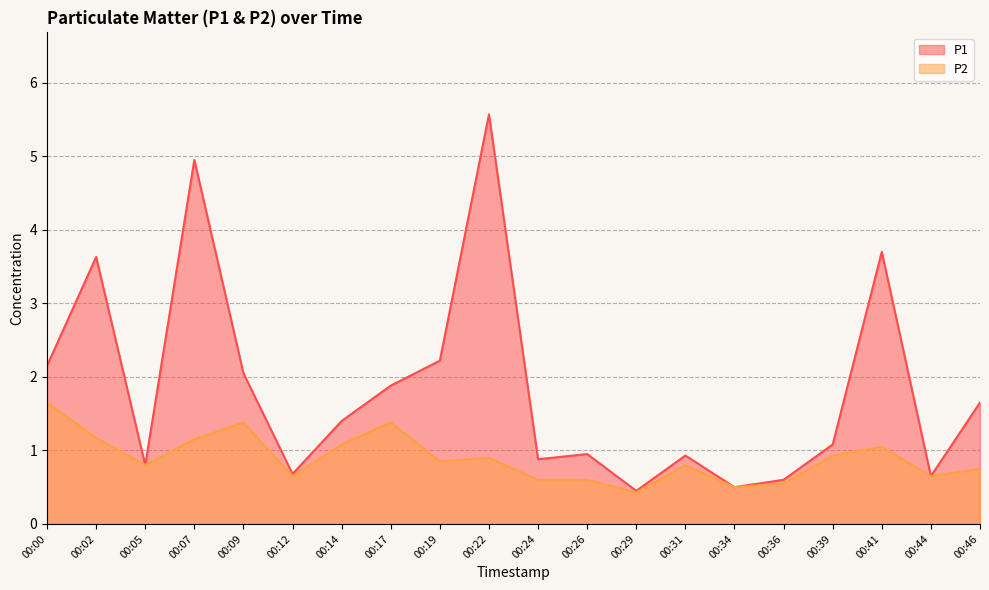

Is it true that P1 equals 0.5 at 00:29?

True